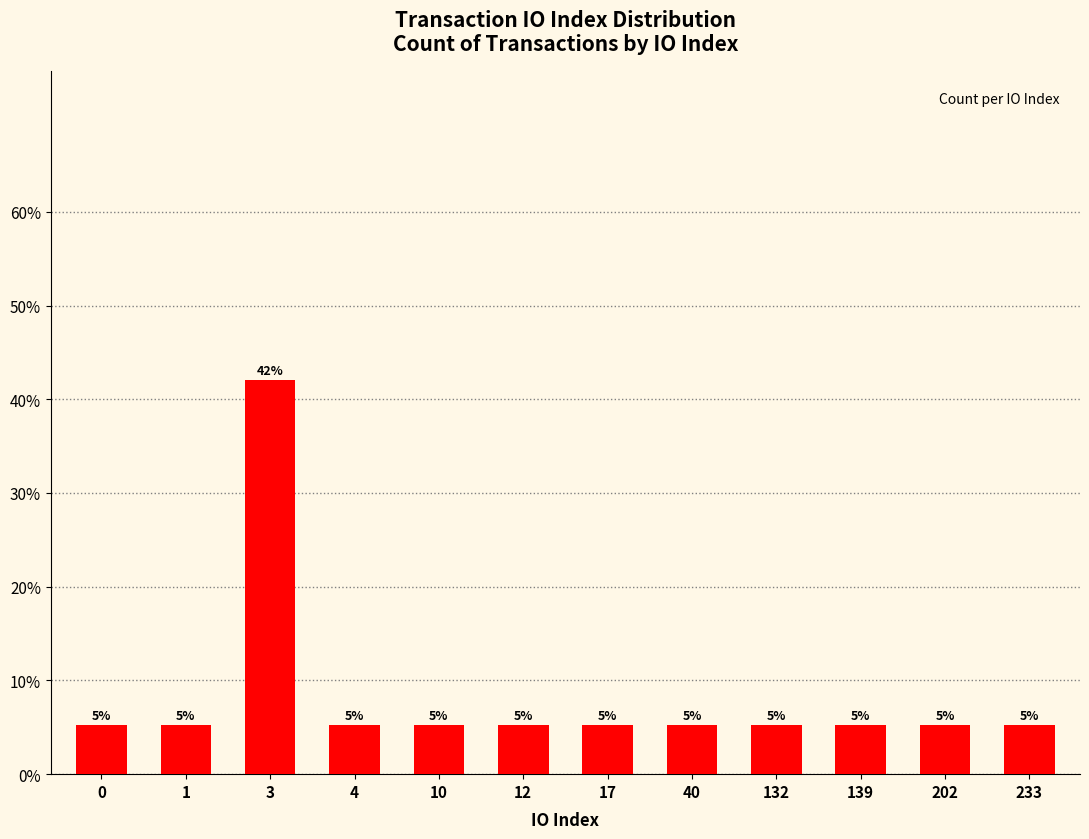

Are the bars horizontal?

No